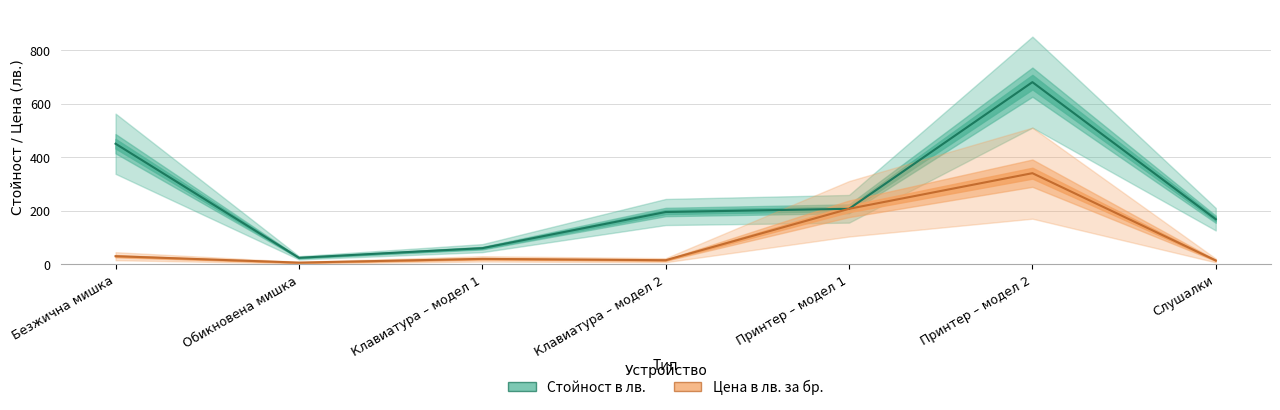

Where is the first local maximum for Стойност в лв.?

Принтер – модел 2